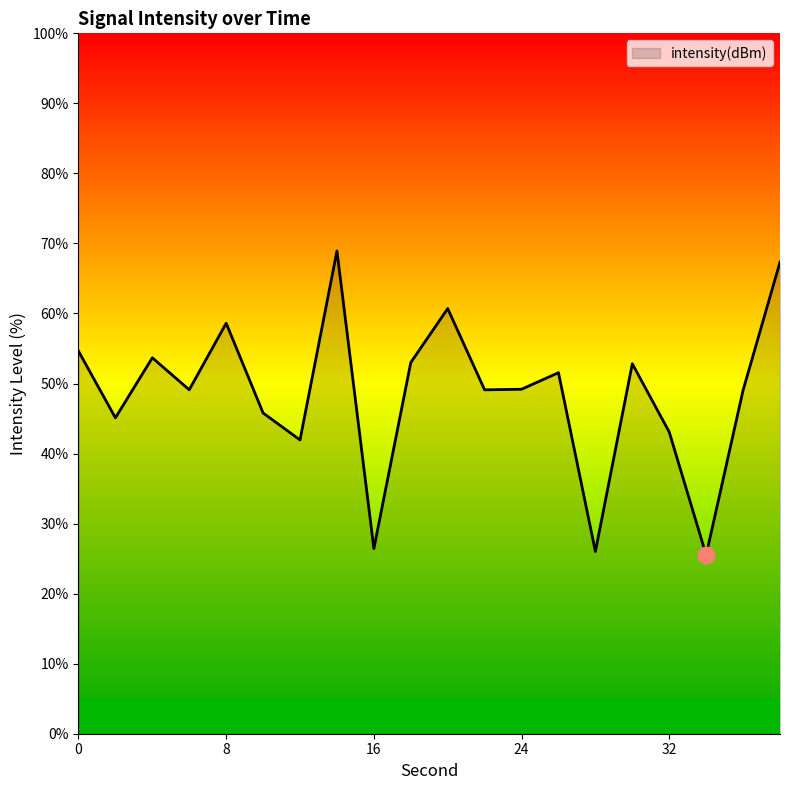

What is the greatest value displayed?

68.9